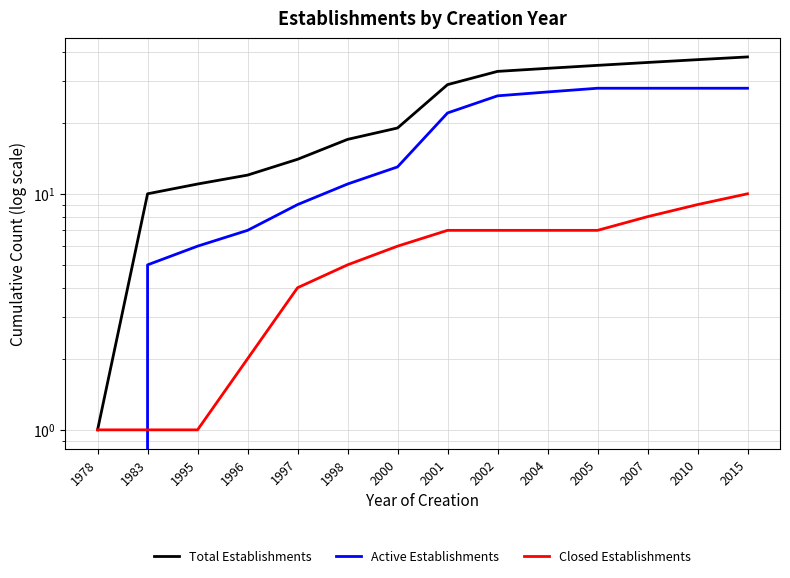

Which series changed the most between 1978 and 1997?

Total Establishments